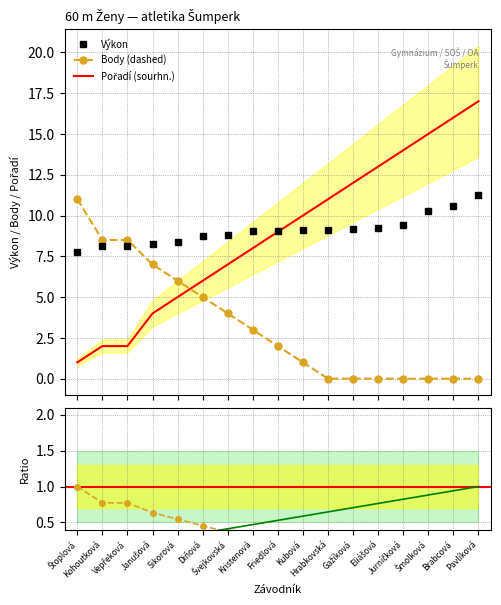

How many intersections are there between Body (dashed) and Výkon?

1